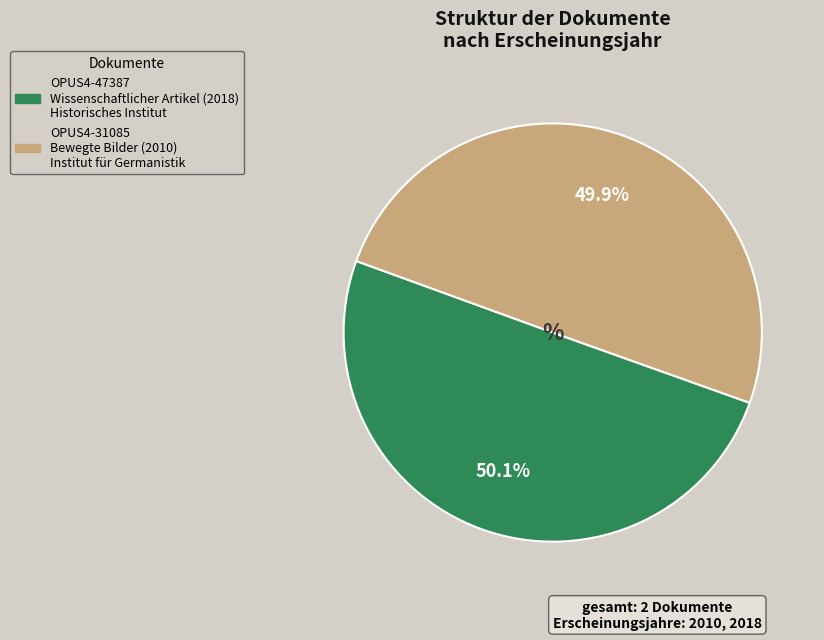

Is there any slice that represents more than half of the pie?

Yes